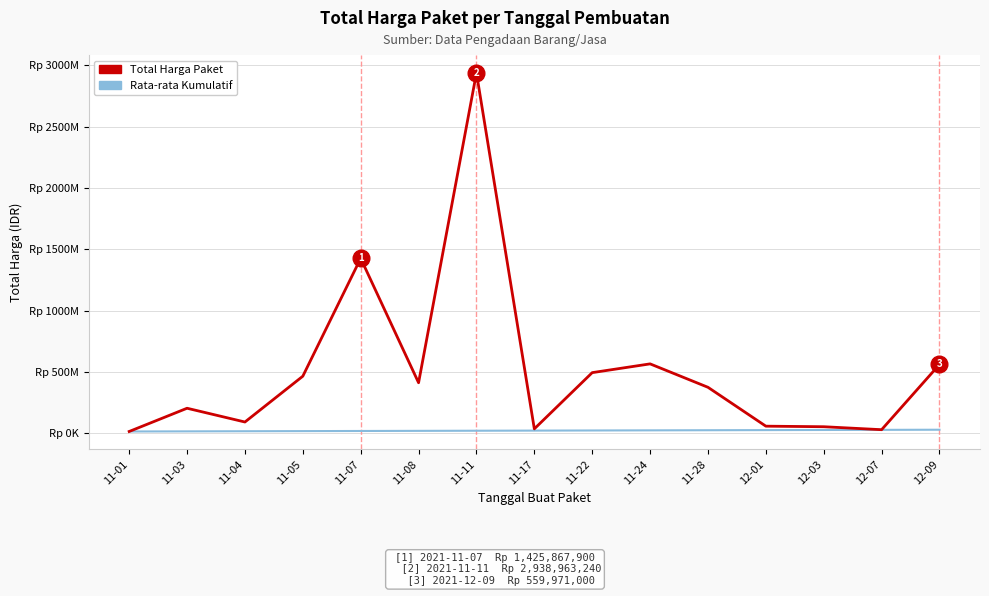

True or false: Total Harga Paket and Rata-rata Kumulatif intersect in this chart.

False